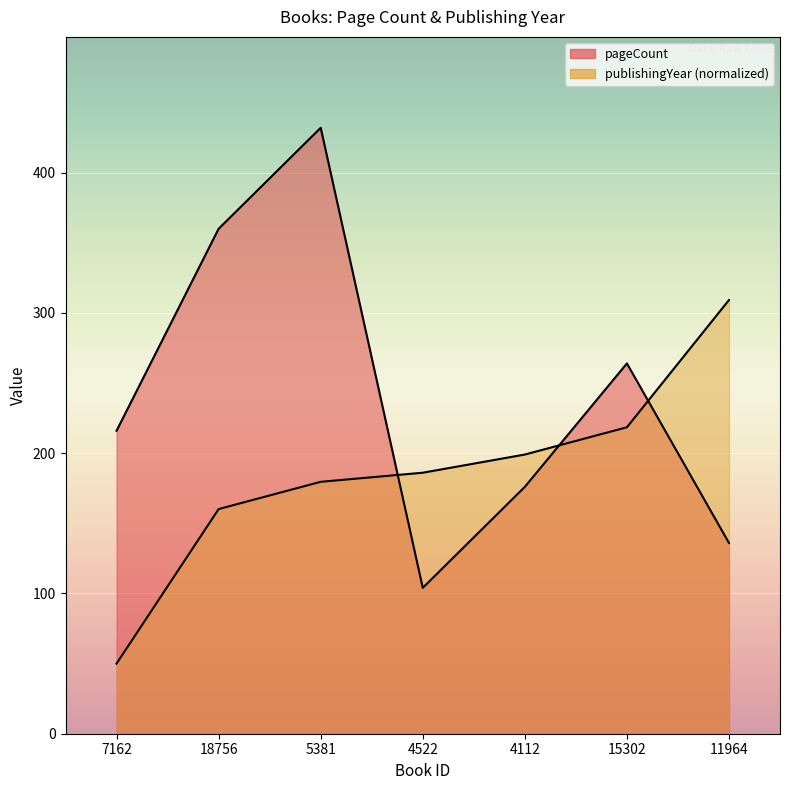

What value does the pageCount series have at 5381?

432.0